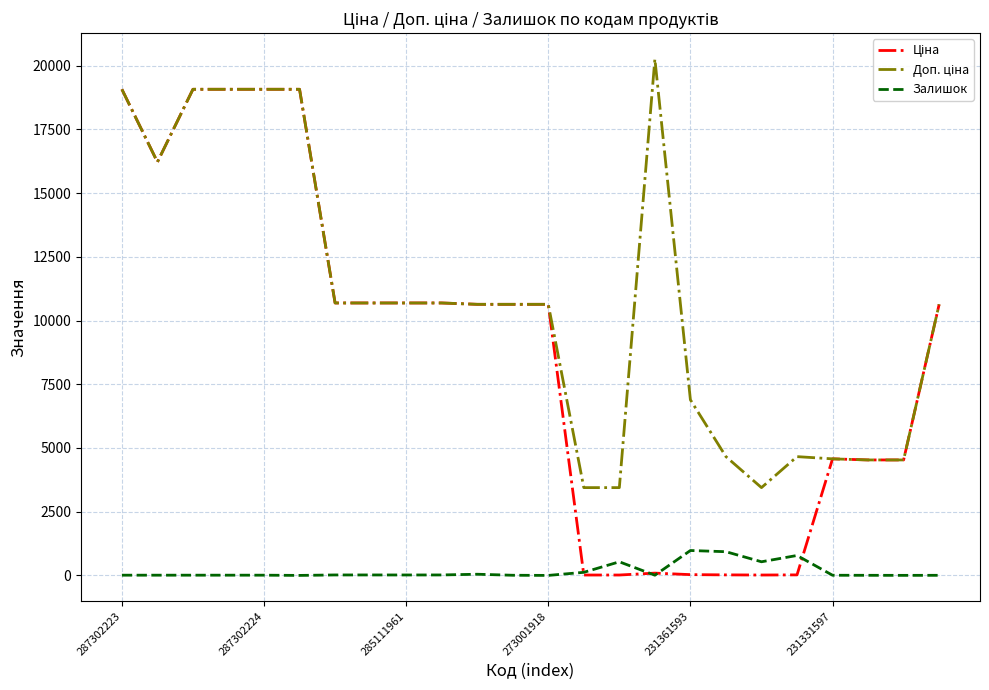

What is the maximum value shown in the chart?

20265.8